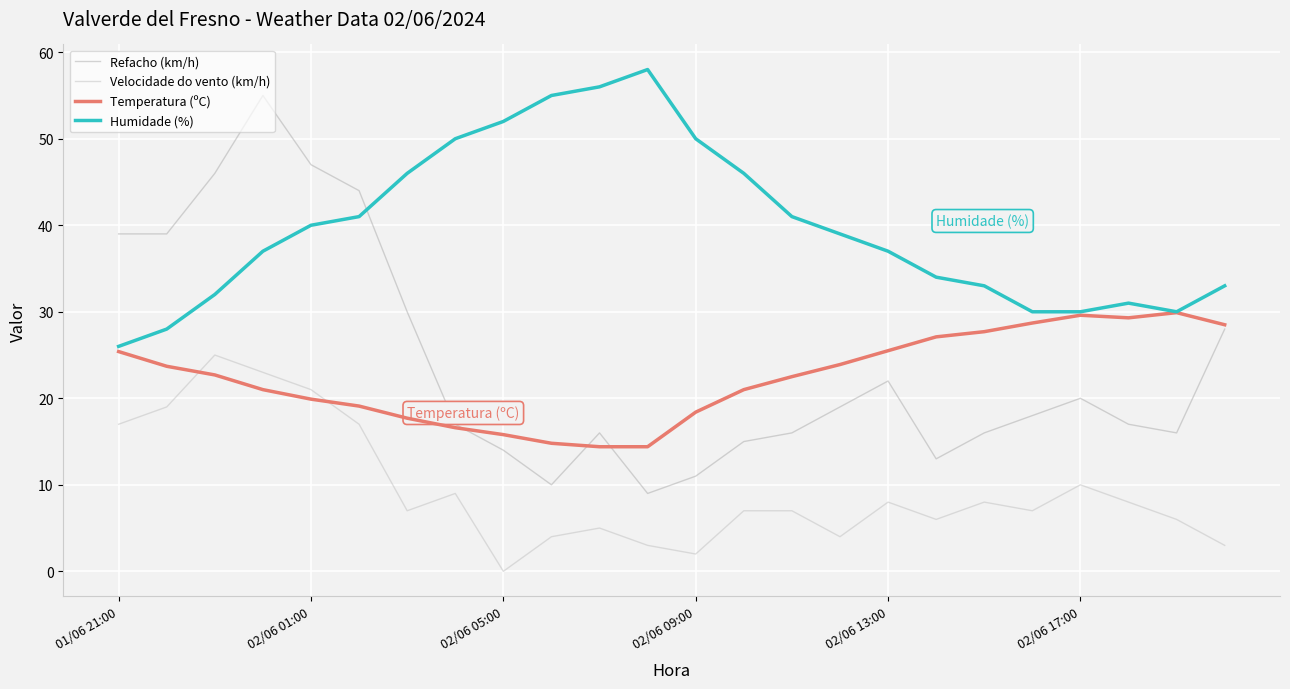

In Refacho (km/h), how many points are higher than both neighbors (excluding endpoints)?

4